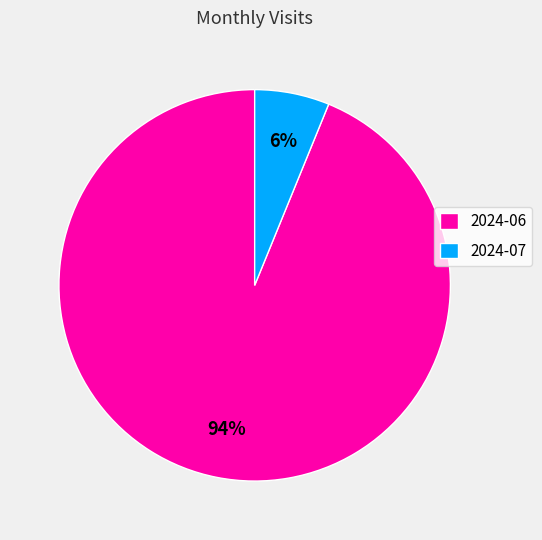

True or false: 2024-06 accounts for 80% of the total.

False